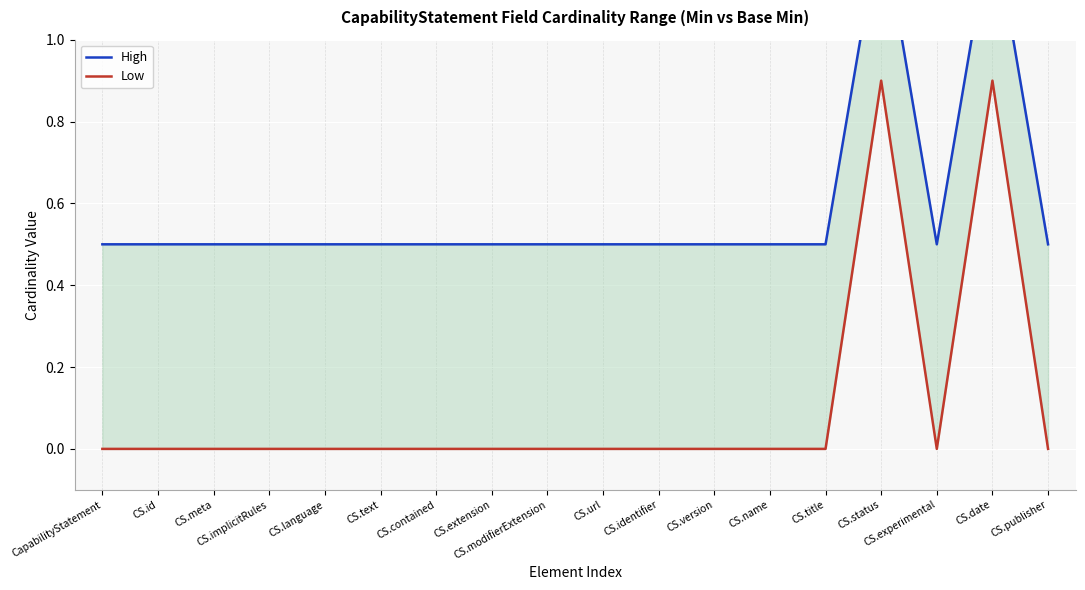

True or false: High has more than 1 points higher than both neighbors.

True